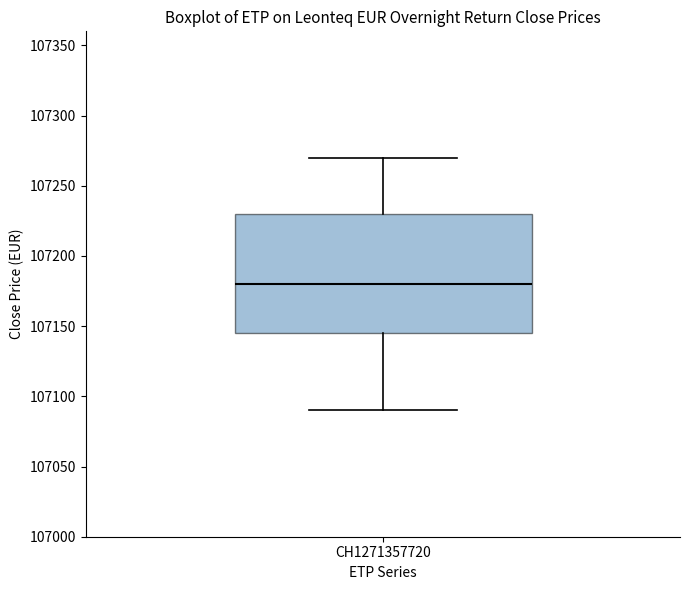

Transcribe this box plot: give where the median line is, the range the box spans, and where the two whiskers end, as read against the y-axis. The values are not printed on the chart, so give them approximately, as read against the axis.

median 107180, box 107145 to 107230, whiskers 107090 to 107270